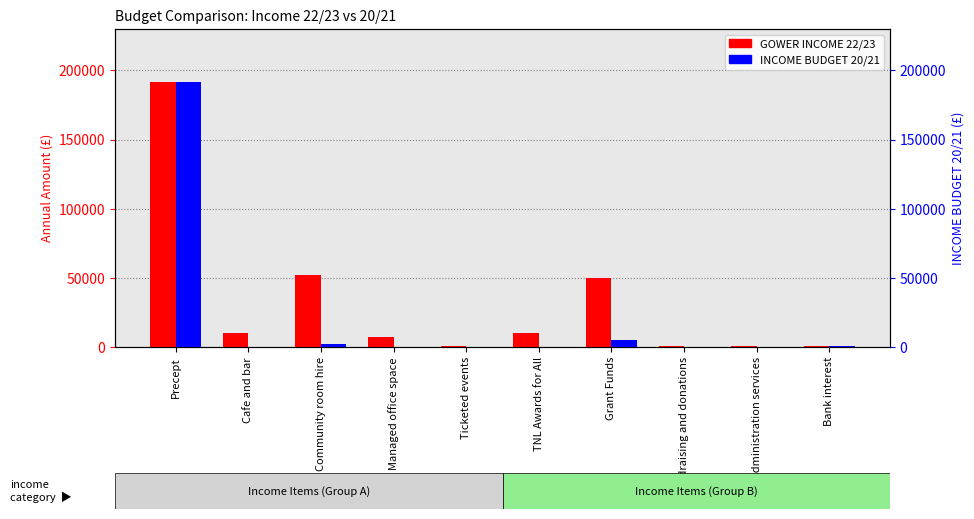

True or false: INCOME BUDGET 20/21 has a value of -59387 at Cafe and bar.

False